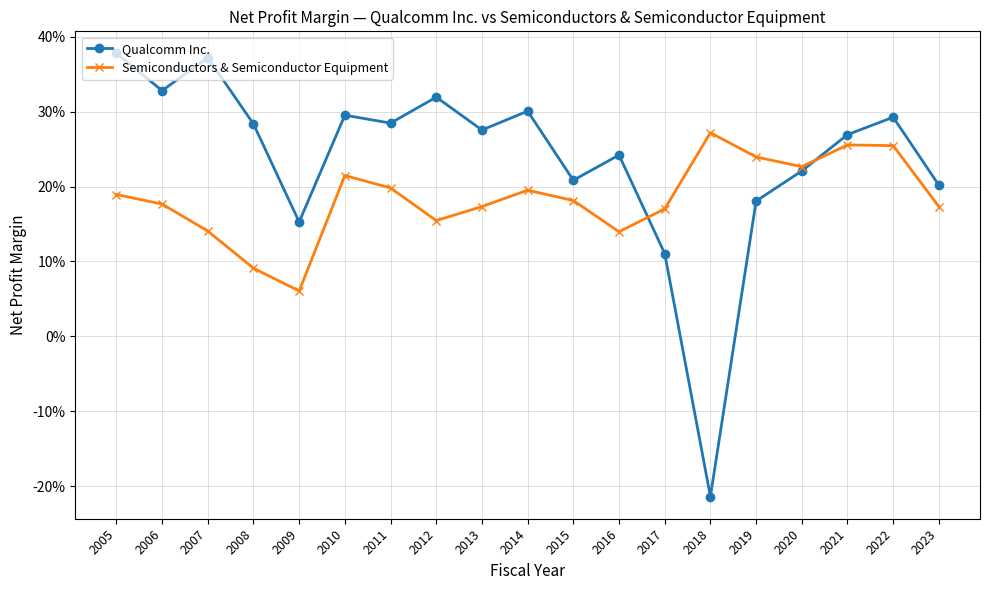

At which label does Qualcomm Inc. first exceed 0?

2005